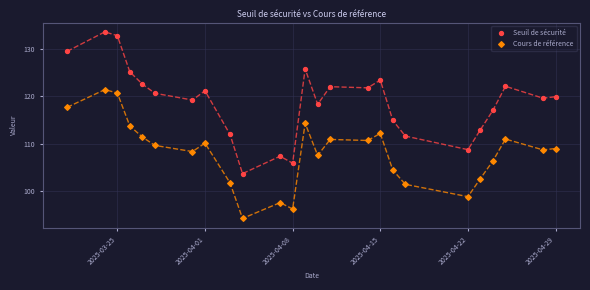

Which series contains the lowest Y value?

Cours de référence